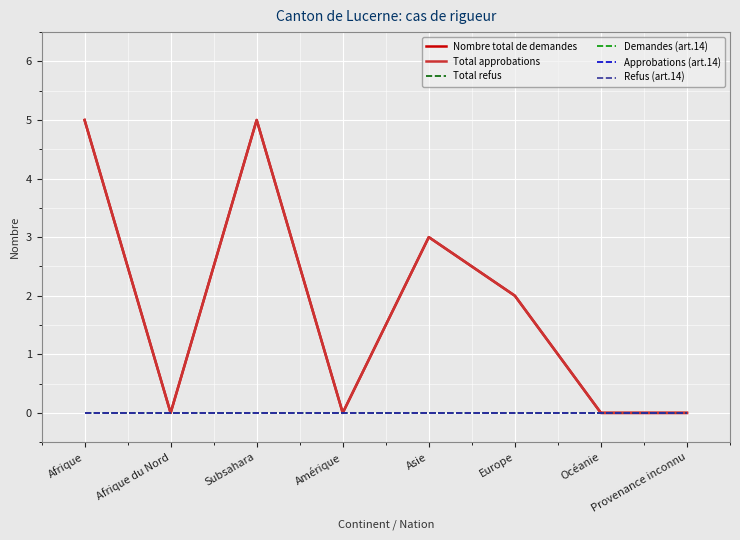

At which category is the sum across all series the highest?

Afrique